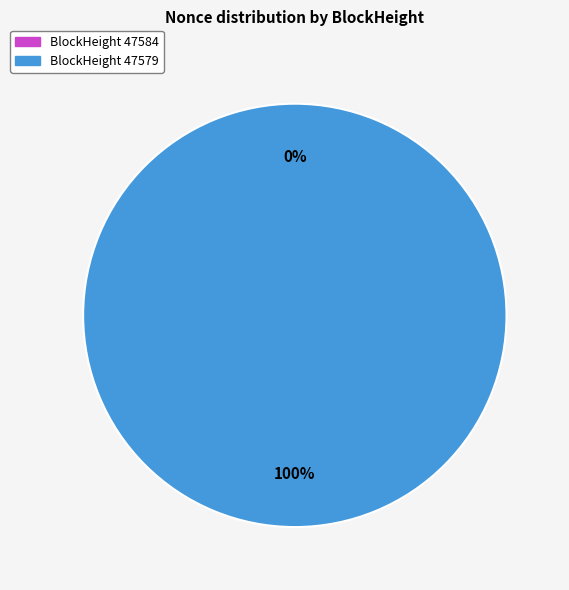

How many segments does this pie chart have?

2